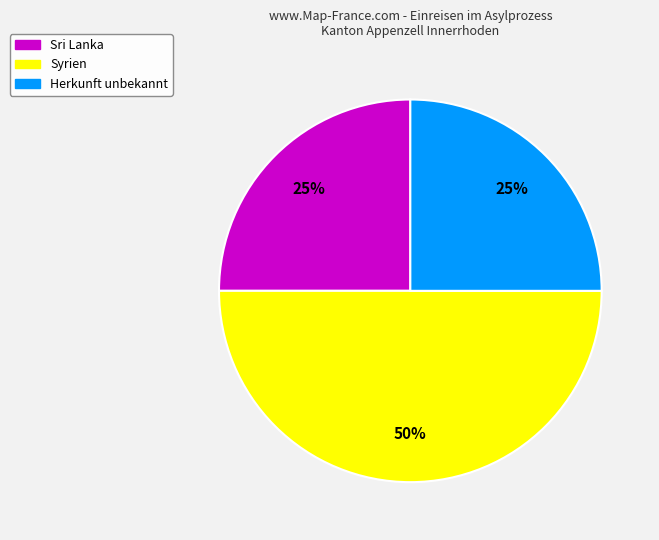

Count the number of slices in the pie.

3